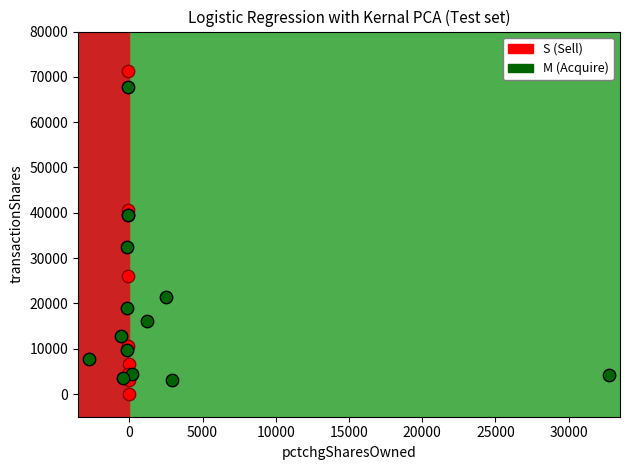

Which series has the widest spread of Y values?

S (Sell)